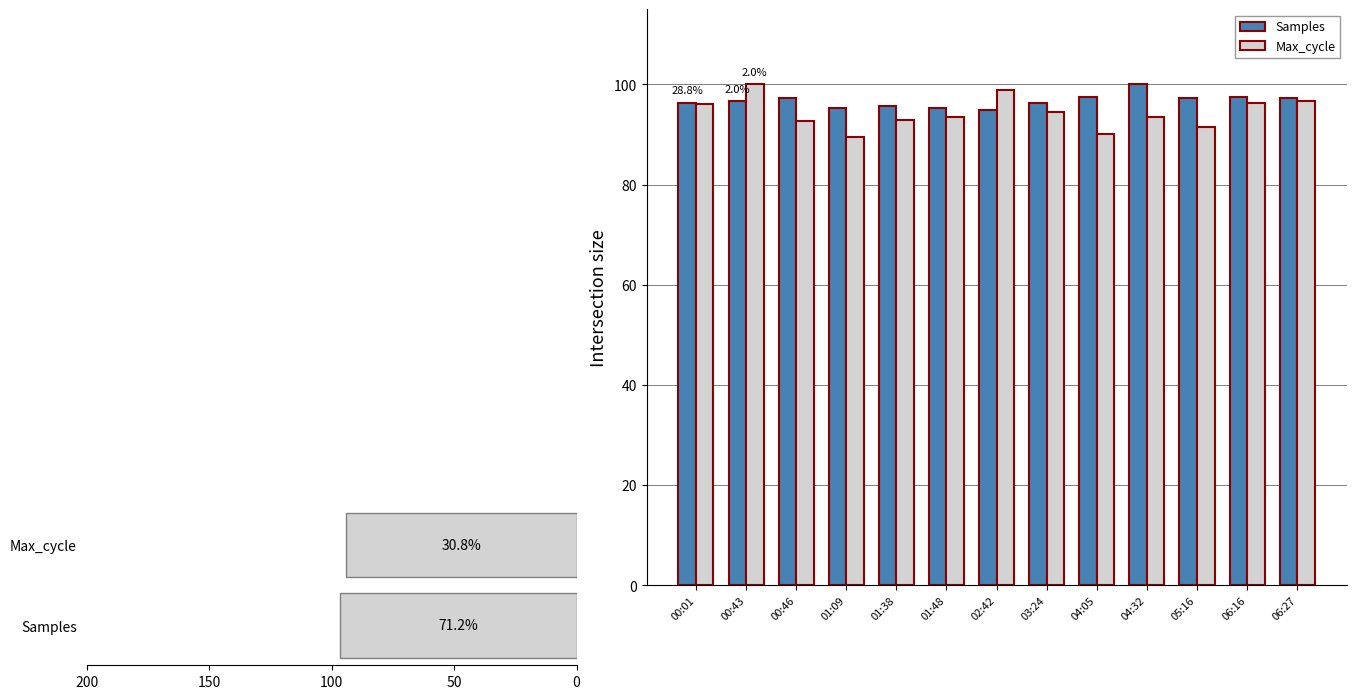

What is the greatest value displayed?

100.0